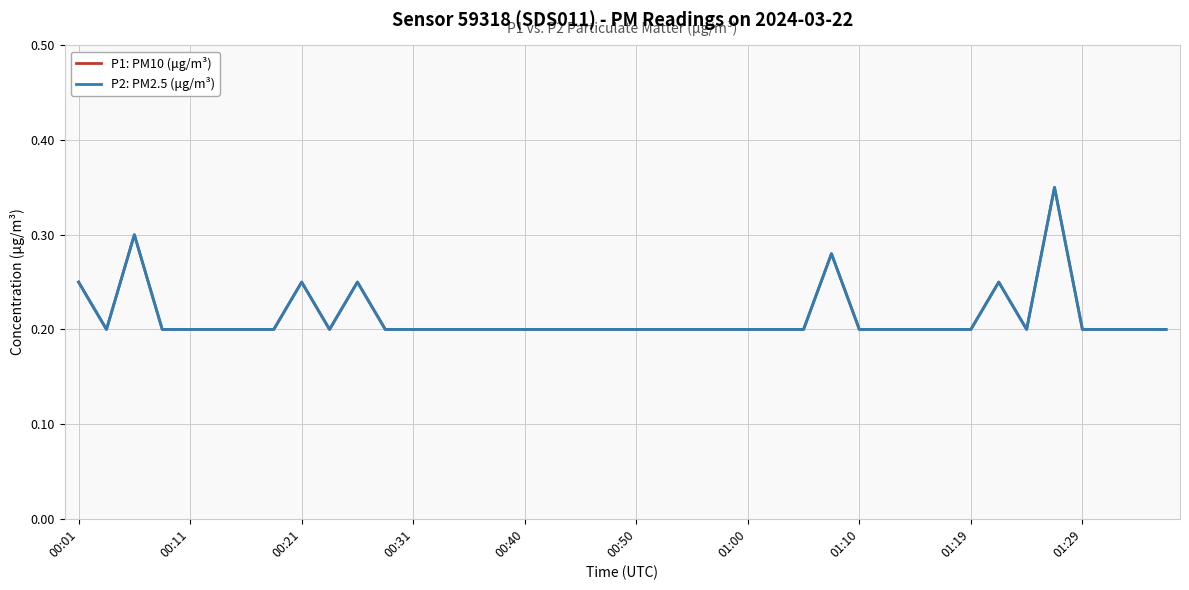

How many interior local peaks does the P1: PM10 (μg/m³) series have?

6